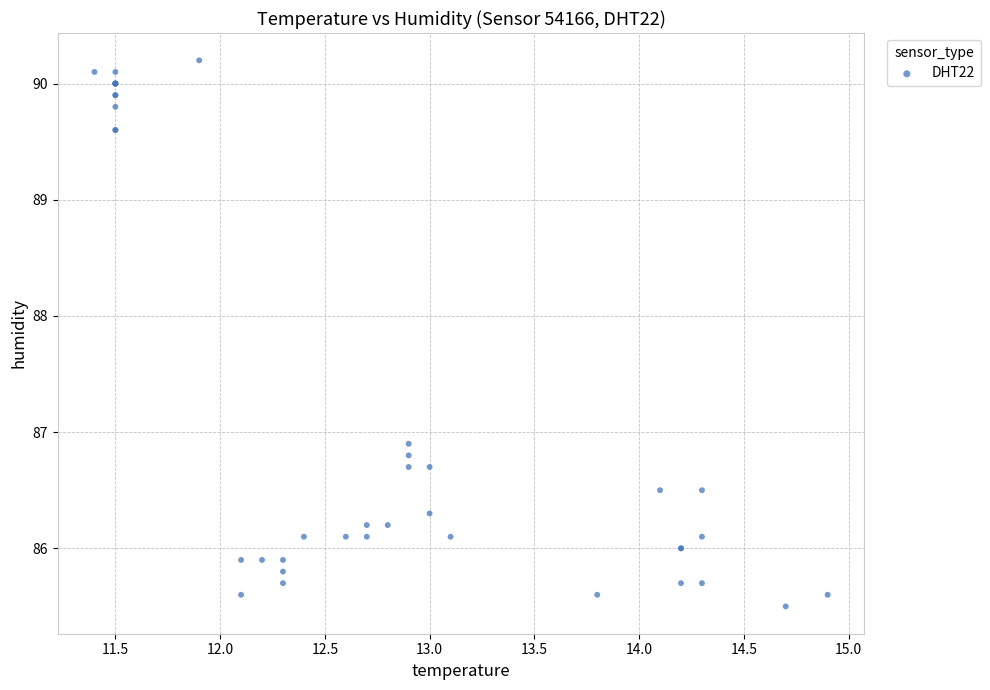

What Y value in the scatter plot is closest to 87?

86.9